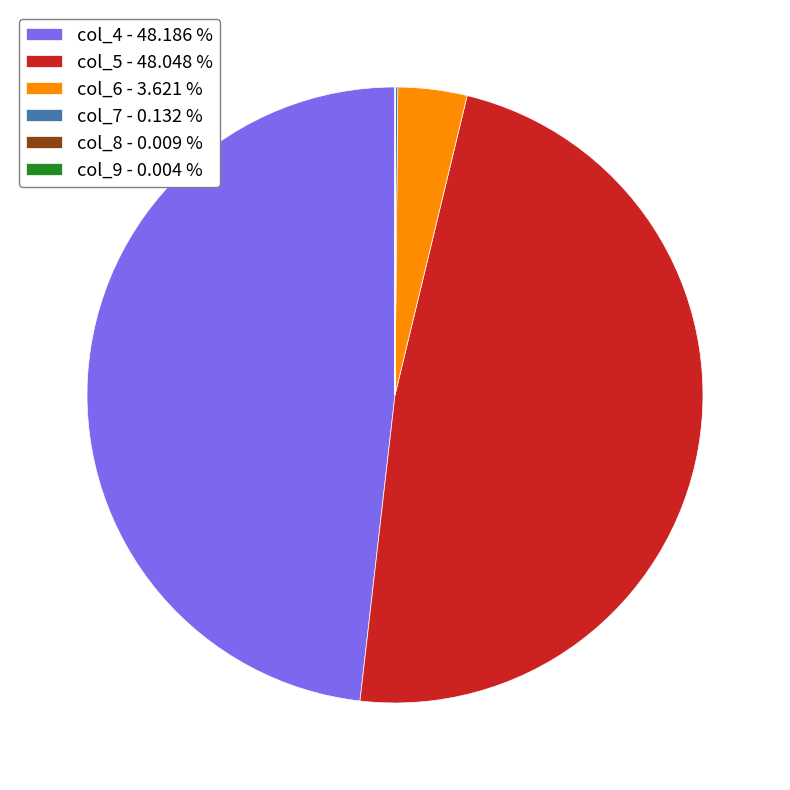

Does col_4 - 48.186 % account for over 50% of the chart?

No